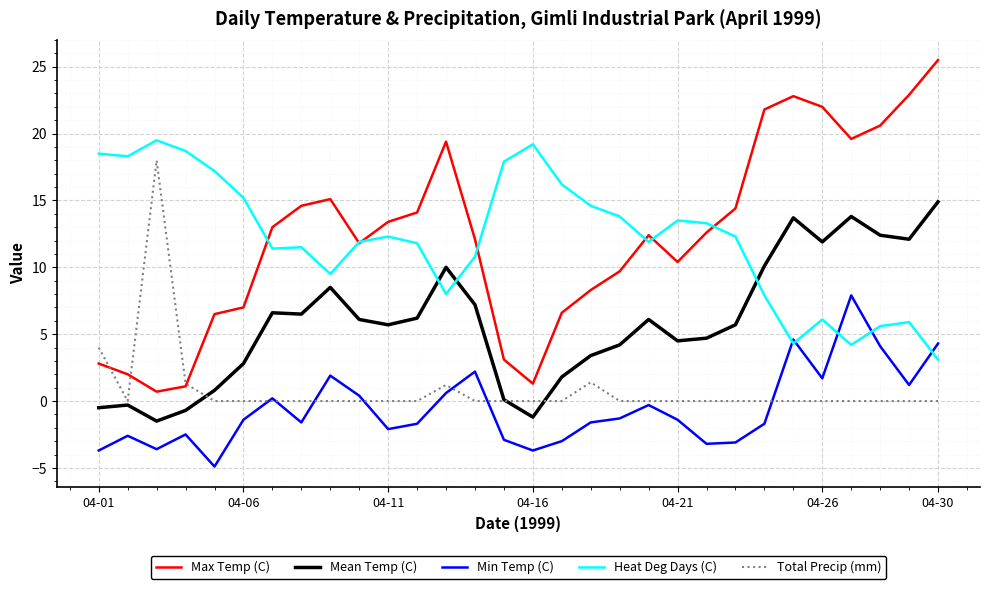

What is the maximum value for Min Temp (C)?

7.9